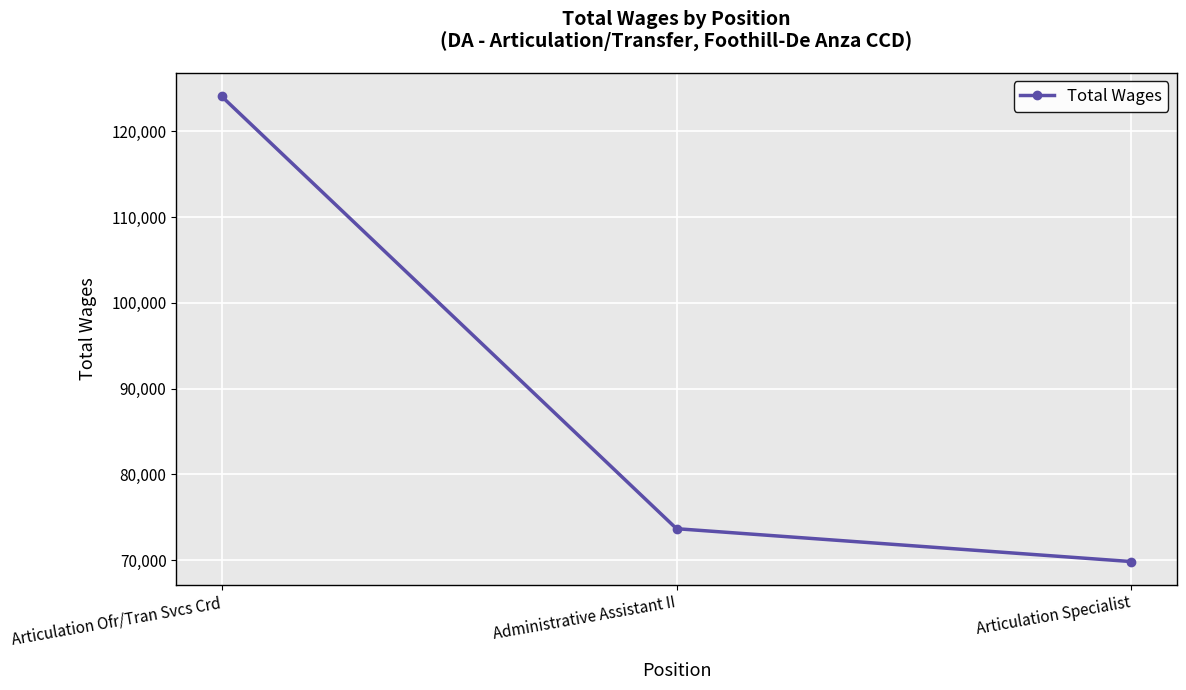

Reading right to left, list all the values displayed in this chart.

Articulation Specialist=69838	Administrative Assistant II=73672	Articulation Ofr/Tran Svcs Crd=124075